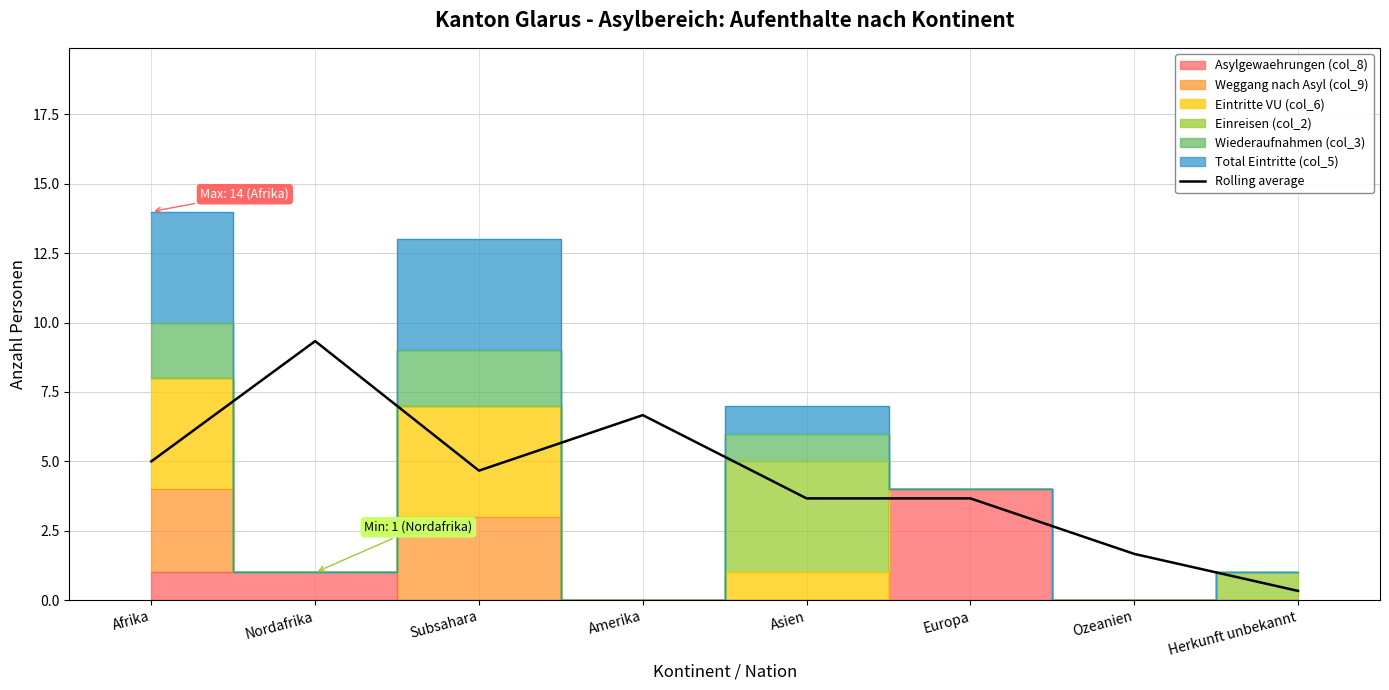

True or false: the data shows 9.3 at Nordafrika.

True